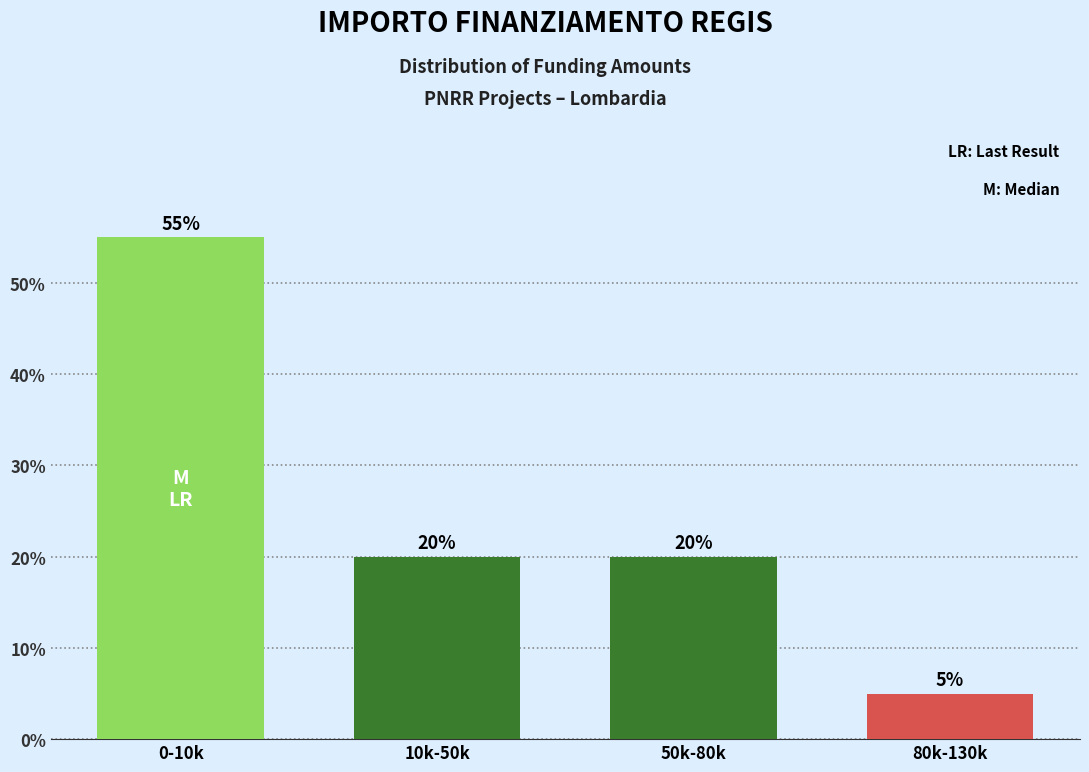

Reading right to left, transcribe all the data shown in this chart.

5.0	20.0	20.0	55.0